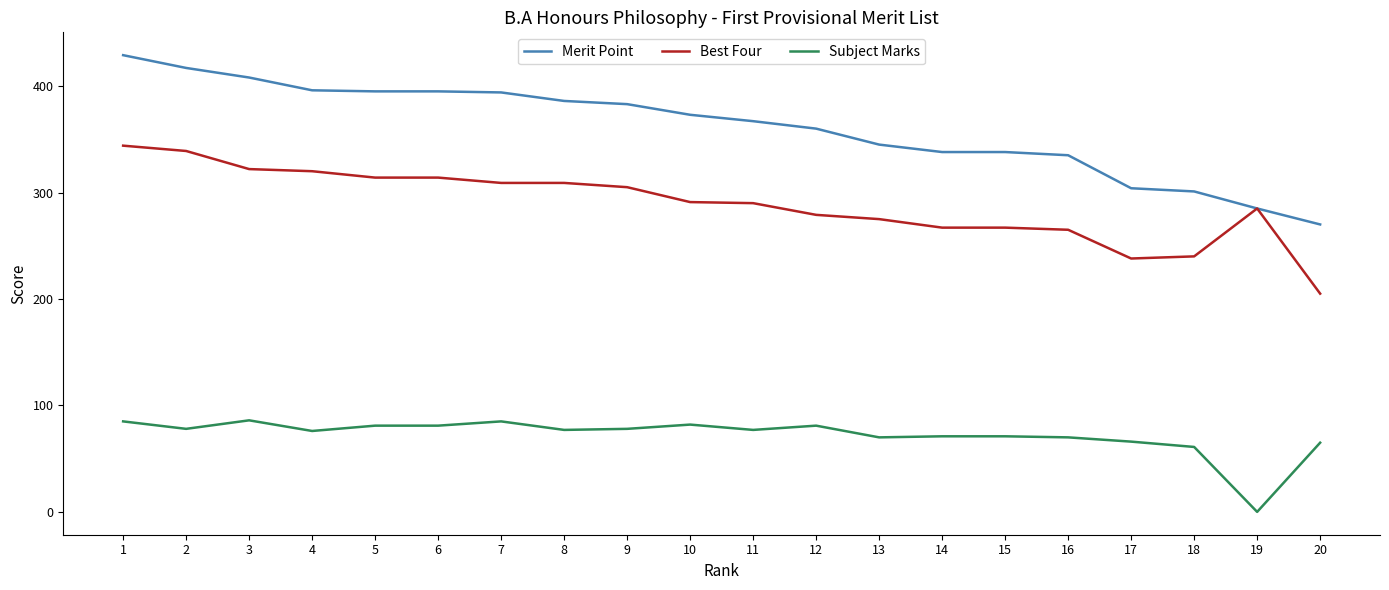

What are all the series names shown in the legend?

Merit Point, Best Four, Subject Marks